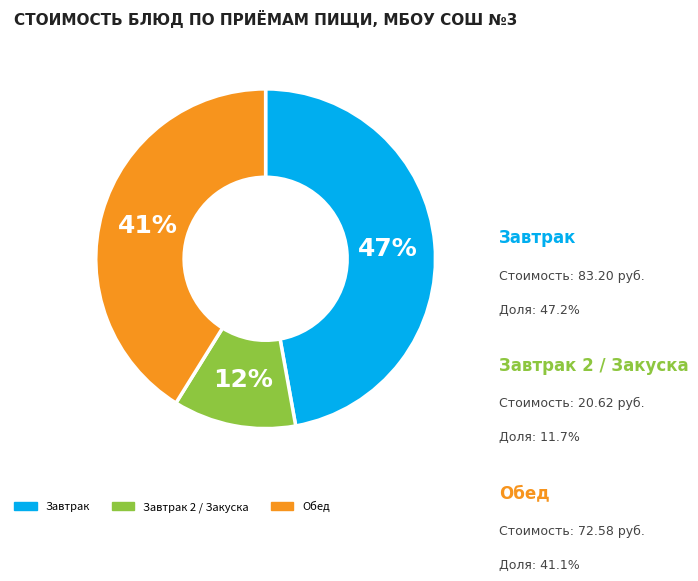

To the nearest percent, what is the difference between the largest and smallest slice percentages?

35%